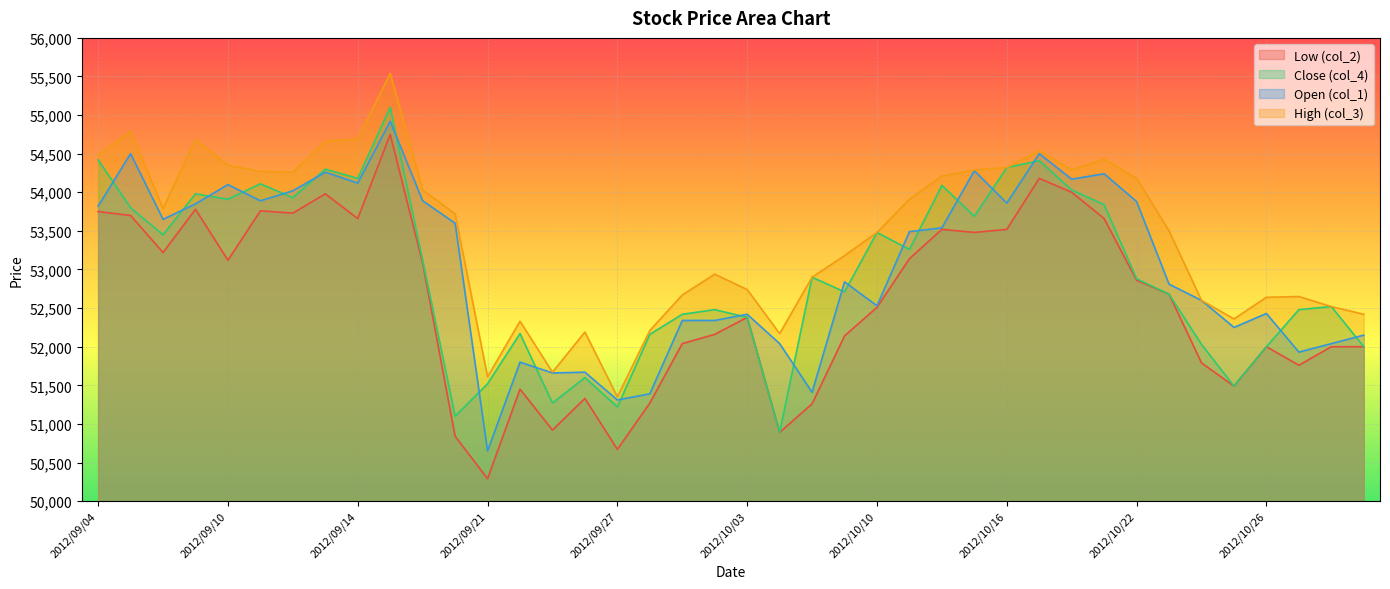

At which label does High (col_3) reach its minimum?

2012/09/27